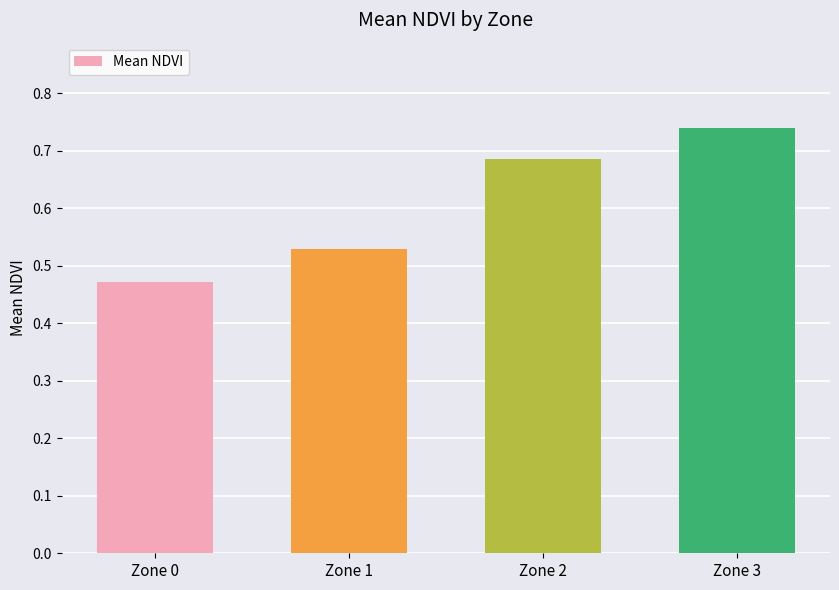

Which has a higher value, Zone 3 or Zone 0?

Zone 3